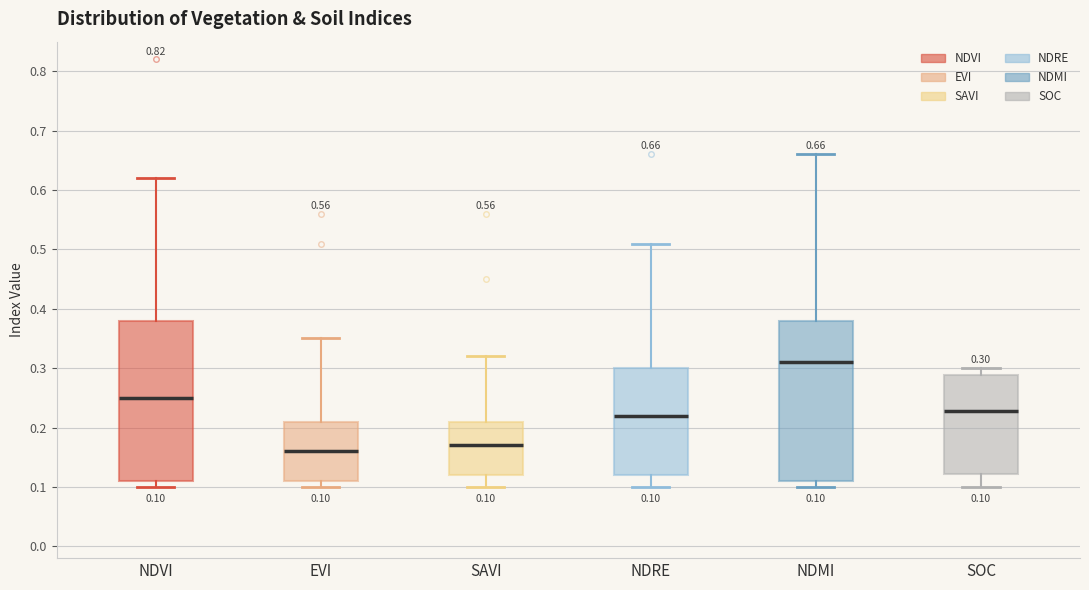

Which box's median line is the lowest?

EVI